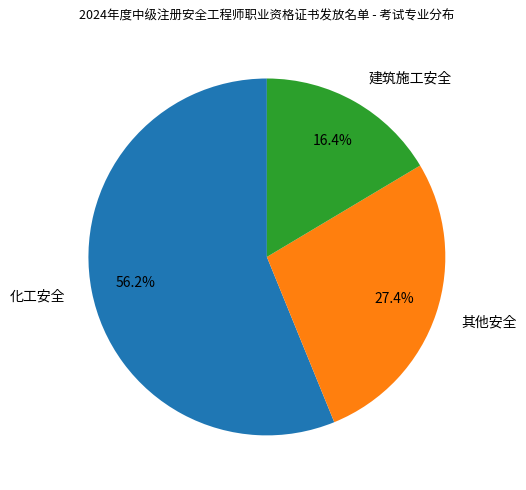

True or false: 建筑施工安全 accounts for 16% of the total.

True